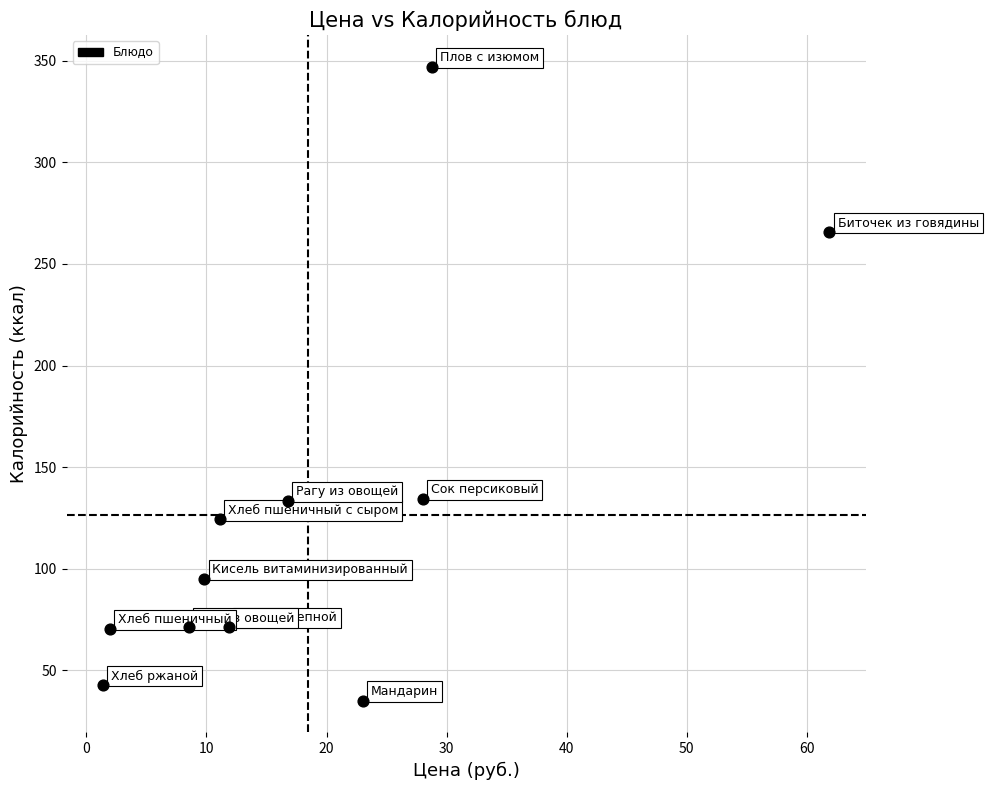

What is the range of X values (max minus min)?

60.5